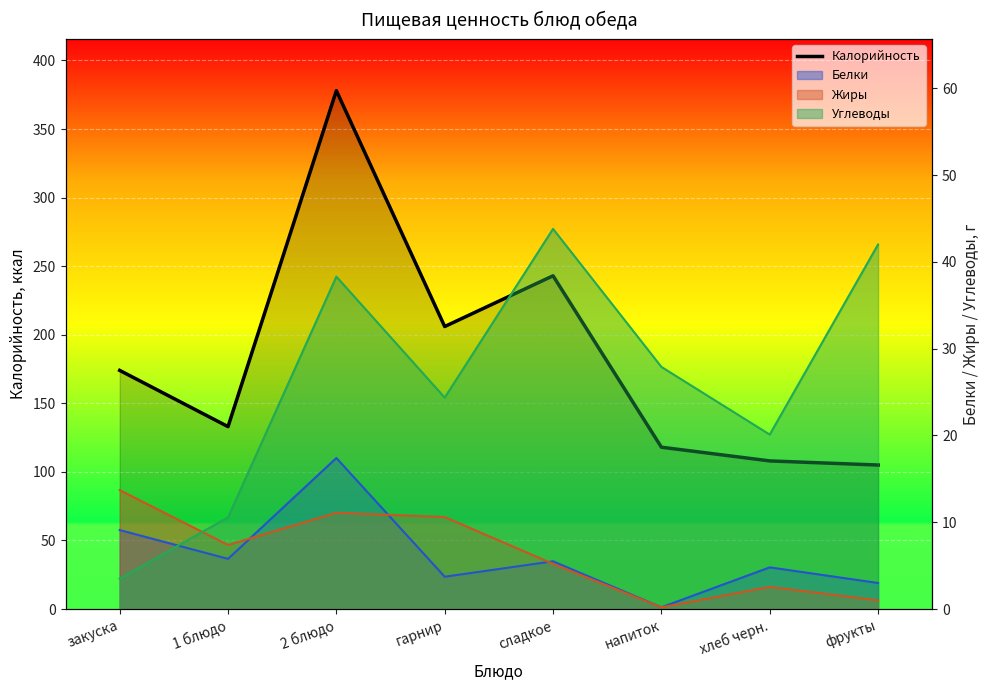

What is the greatest value displayed?

378